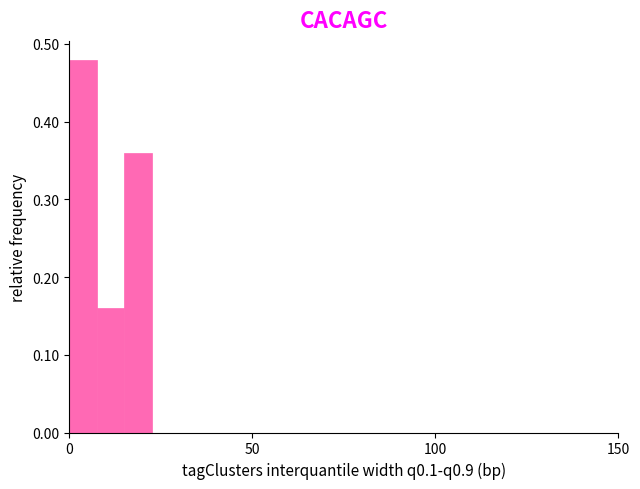

Around what value on the x-axis is the tallest bar? Give the approximate position of its centre, as read against the axis.

5